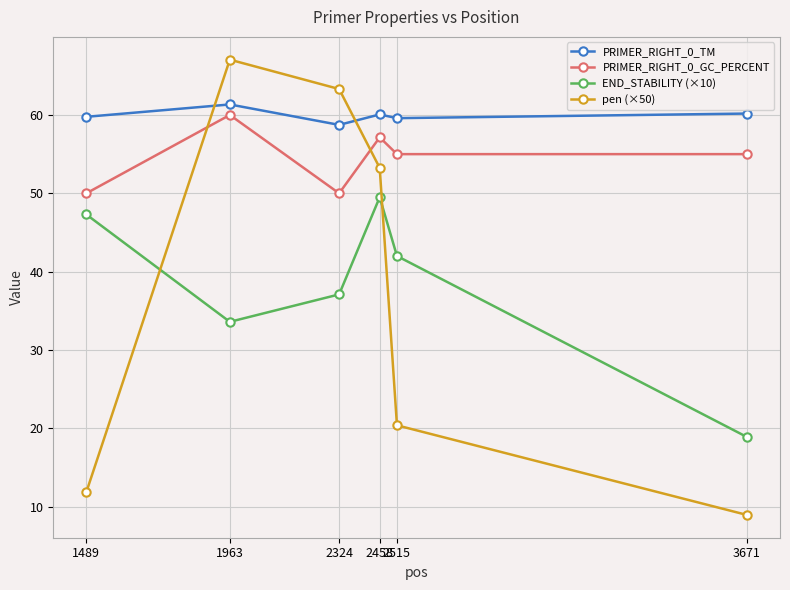

At which category is the sum across all series the highest?

1963